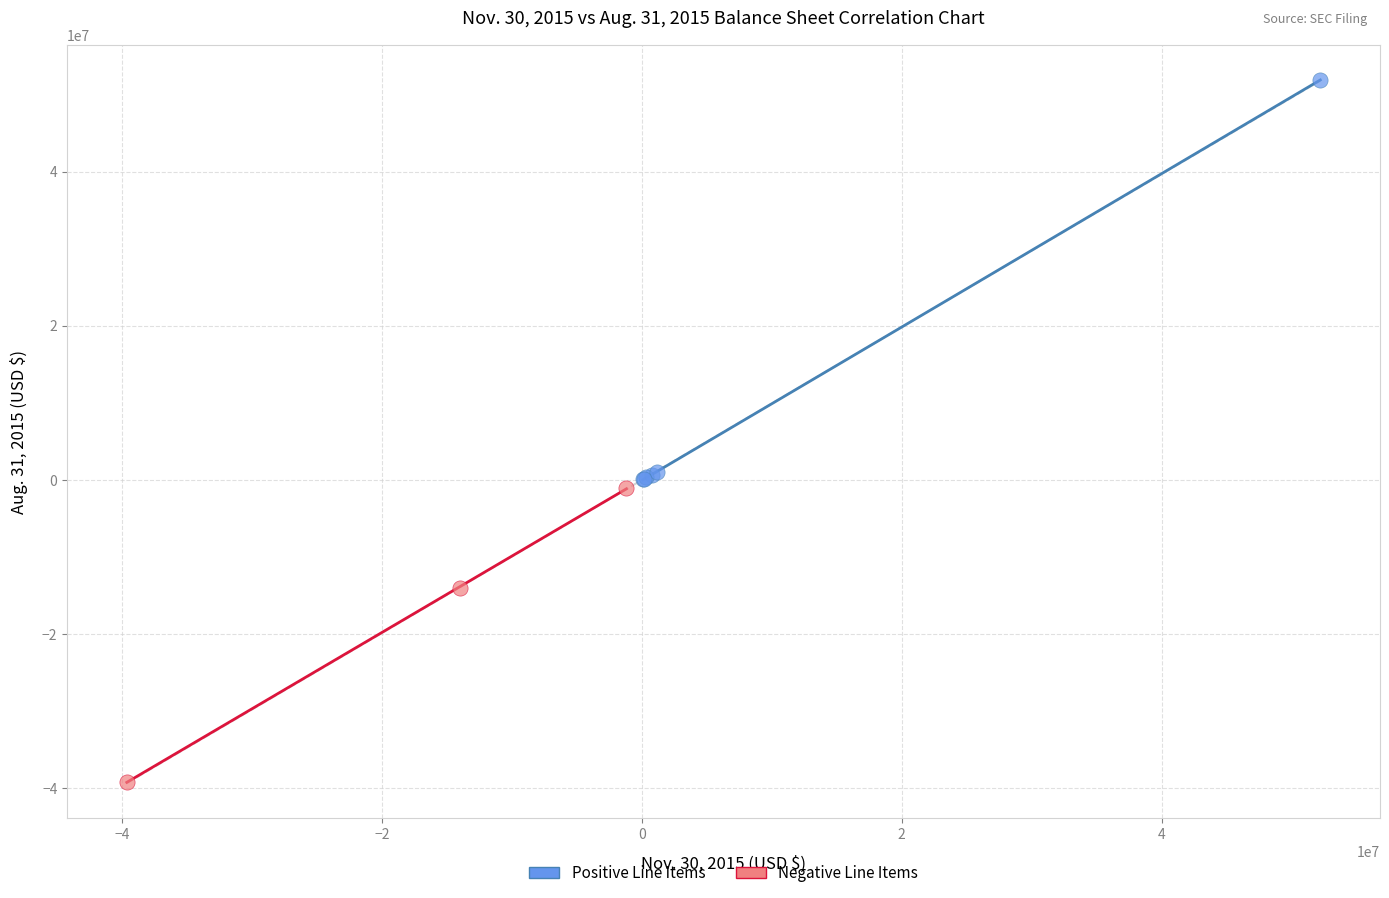

Which series has the widest spread of Y values?

Positive Line Items